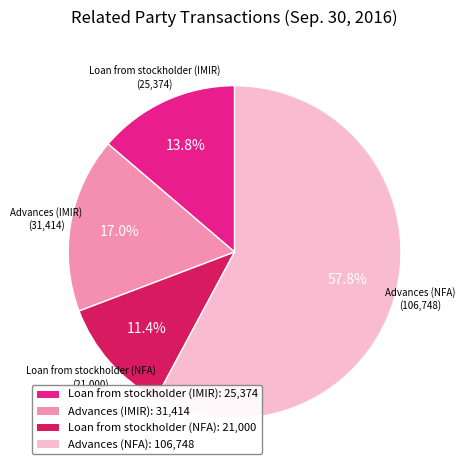

To the nearest percent, what is the difference between the largest and smallest slice percentages?

46%